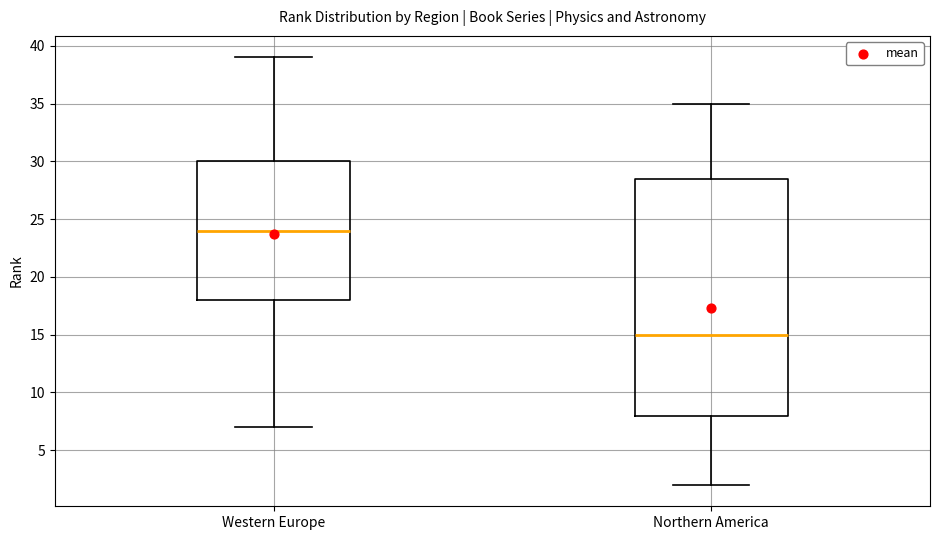

Reading left to right, transcribe this box plot: for each box, give where its median line is, the range the box spans, and where its two whiskers end, as read against the y-axis. The values are not printed on the chart, so give them approximately, as read against the axis.

Western Europe: median 24.0, box 18.0 to 30.0, whiskers 7.0 to 39.0
Northern America: median 15.0, box 8.0 to 28.5, whiskers 2.0 to 35.0